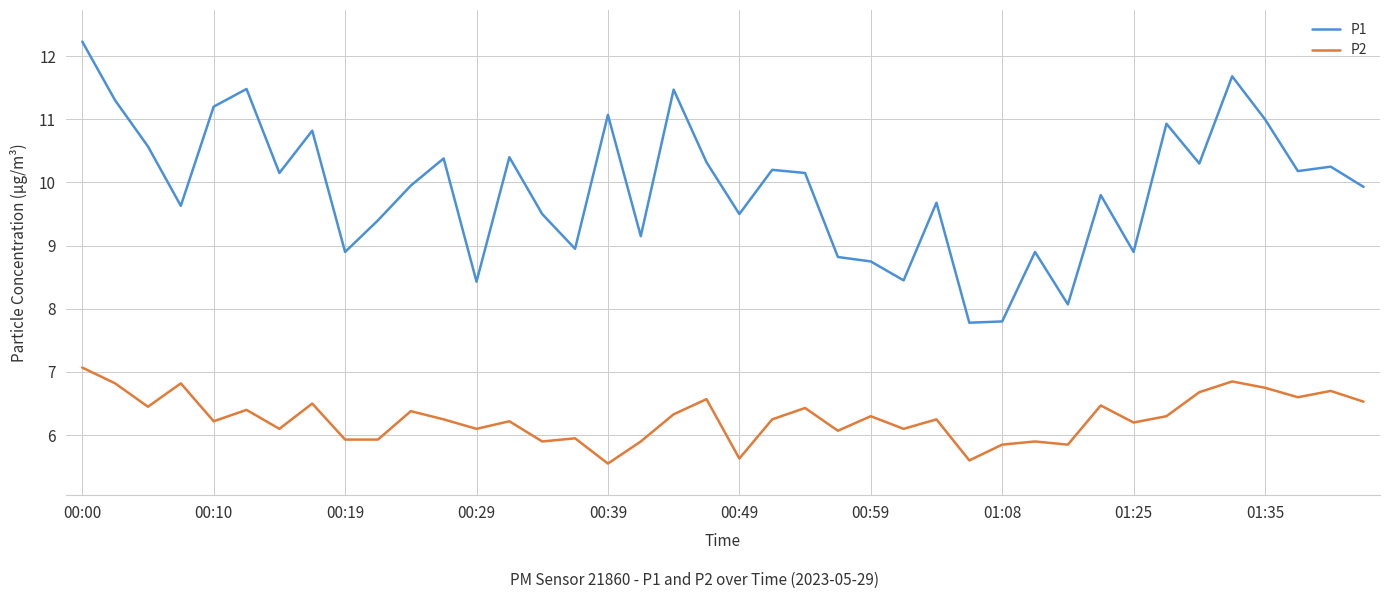

Which series has the largest range (max minus min)?

P1